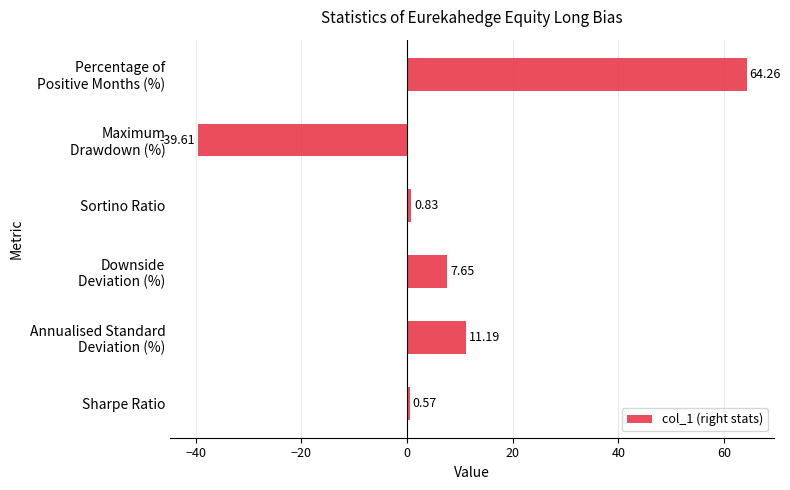

What is the average value?

7.5